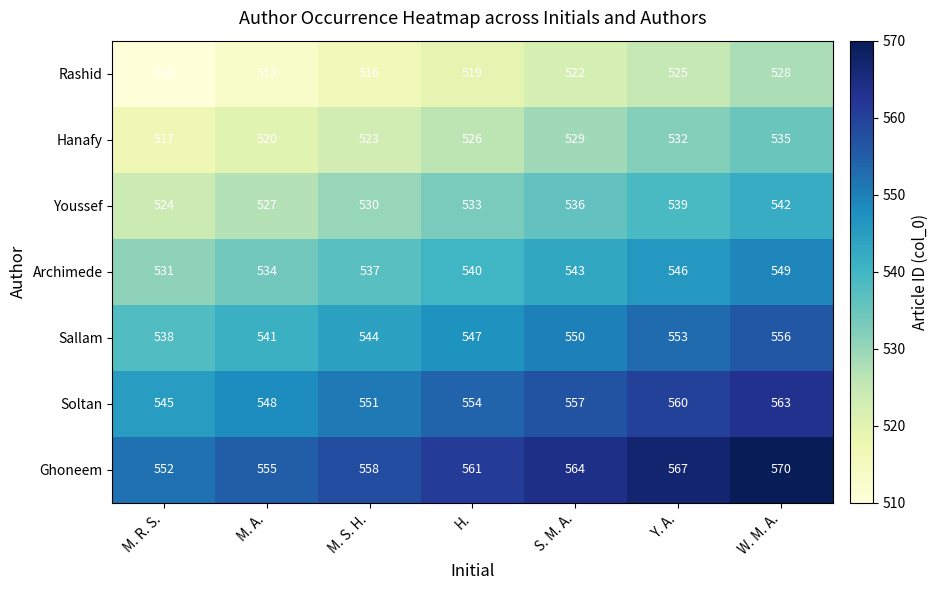

List the series in order of their overall mean, highest first.

Ghoneem, Soltan, Sallam, Archimede, Youssef, Hanafy, Rashid